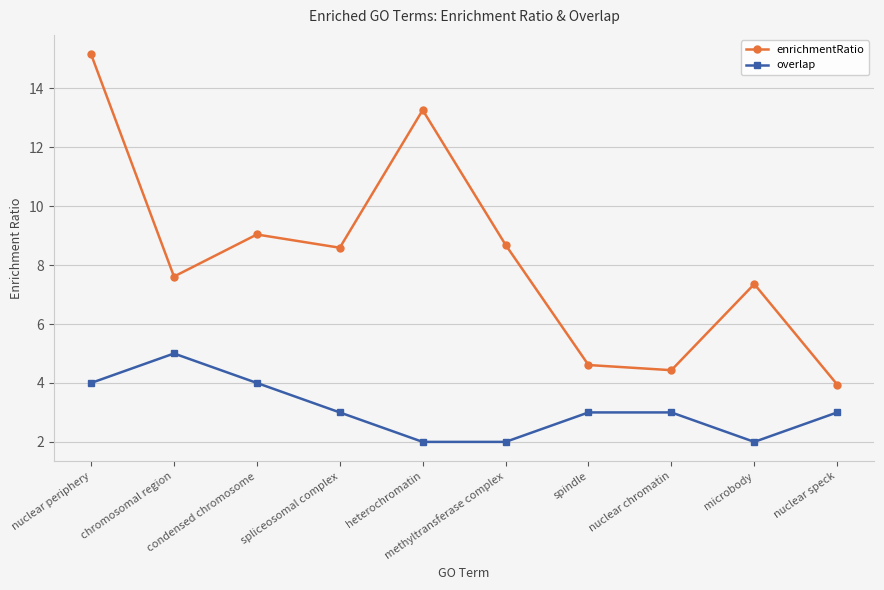

Where is the first local maximum for overlap?

chromosomal region